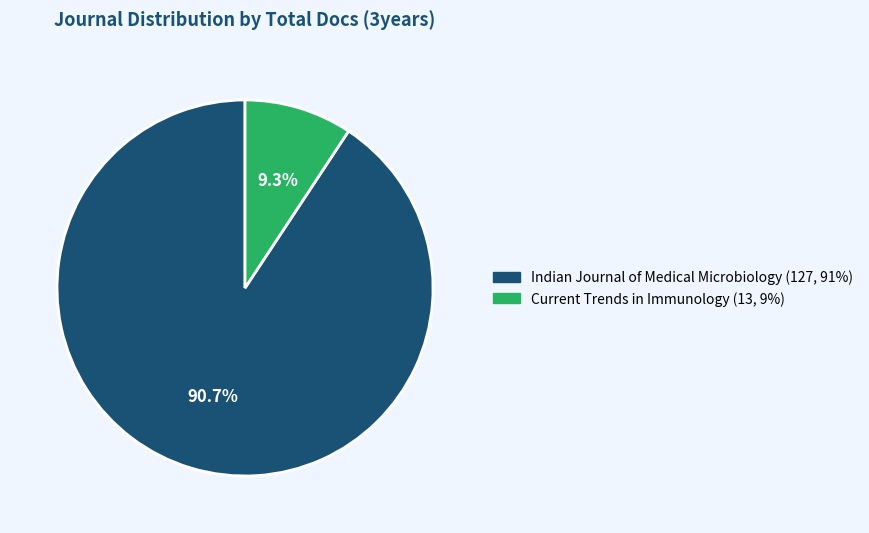

To the nearest percent, what percentage of the pie is Current Trends in Immunology?

9%